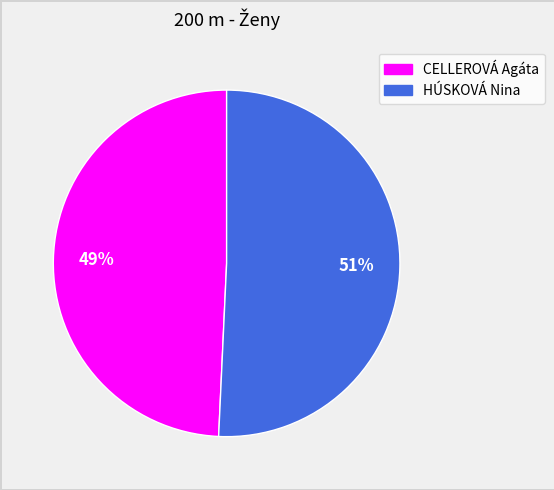

Rank the categories by value from lowest to highest.

CELLEROVÁ Agáta, HÚSKOVÁ Nina